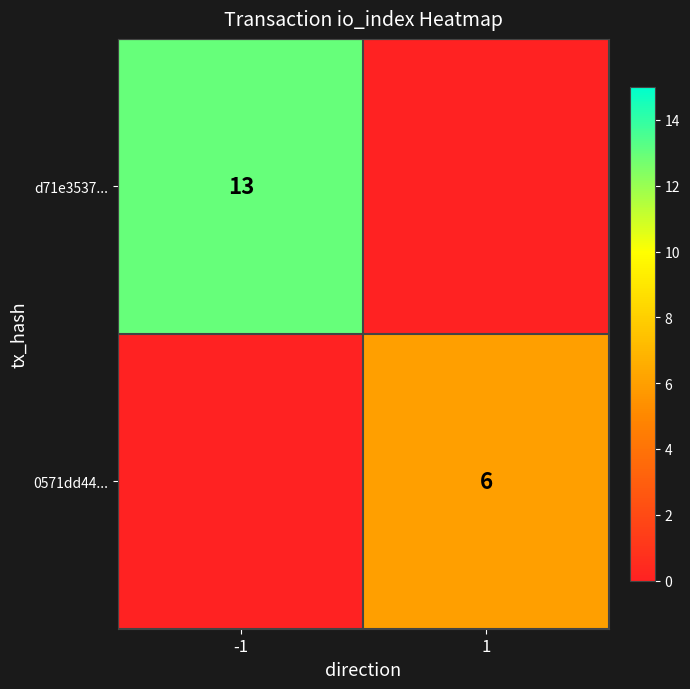

At how many categories does at least one series exceed 12?

1